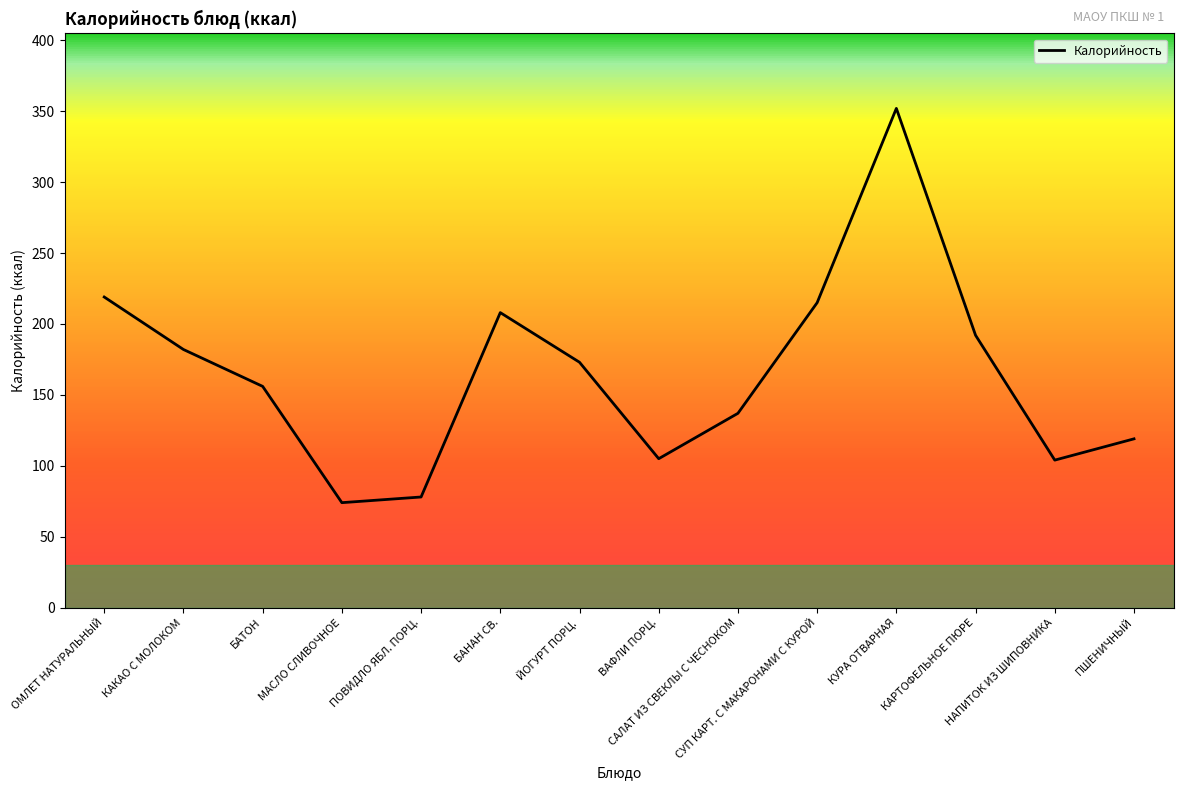

What is the greatest value displayed?

352